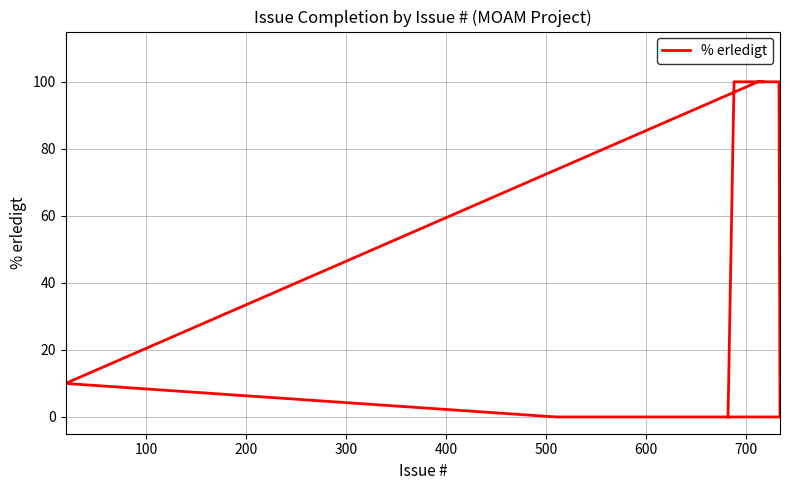

True or false: there are more than 1 points higher than both neighbors.

False